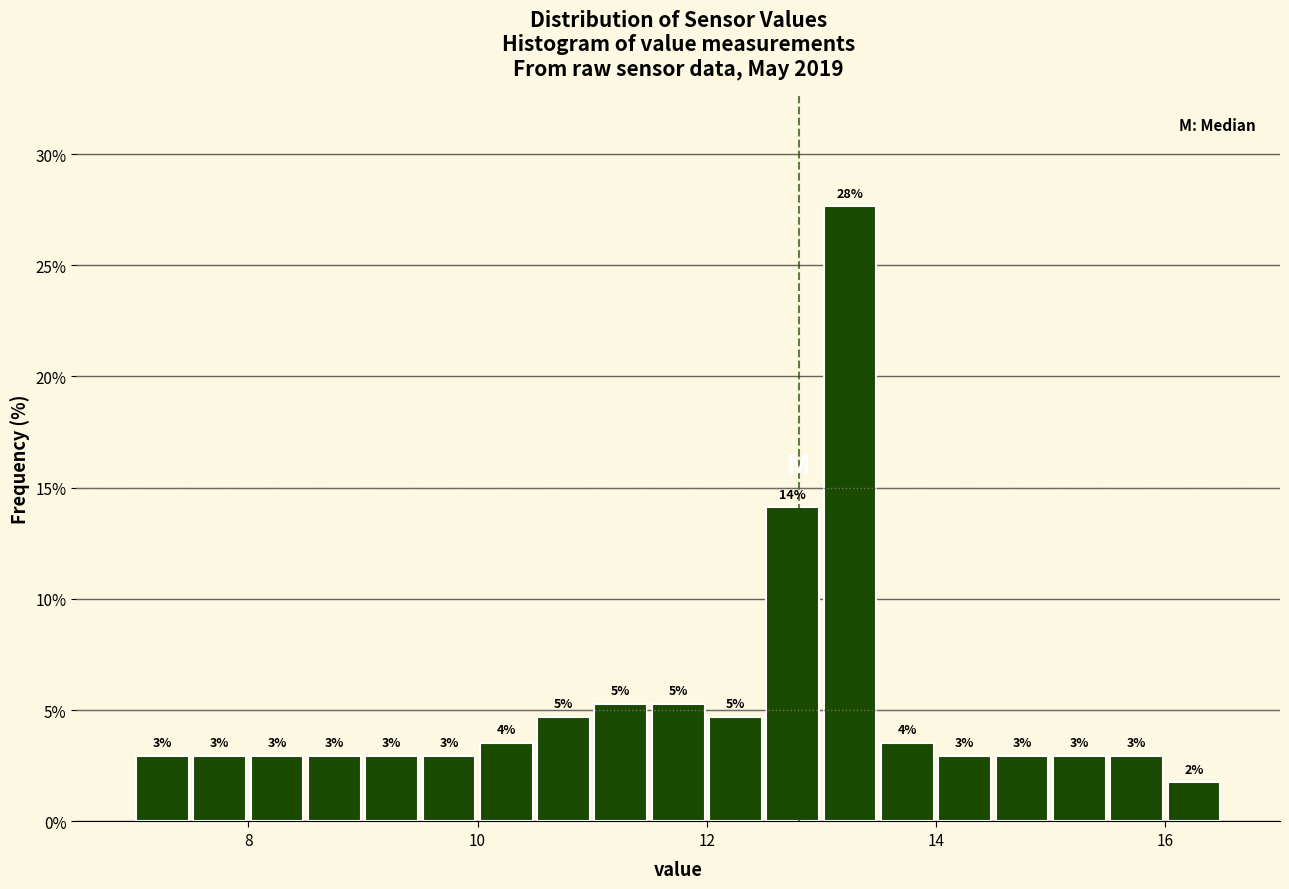

Around what value on the x-axis is the tallest bar? Give the approximate position of its centre, as read against the axis.

13.2